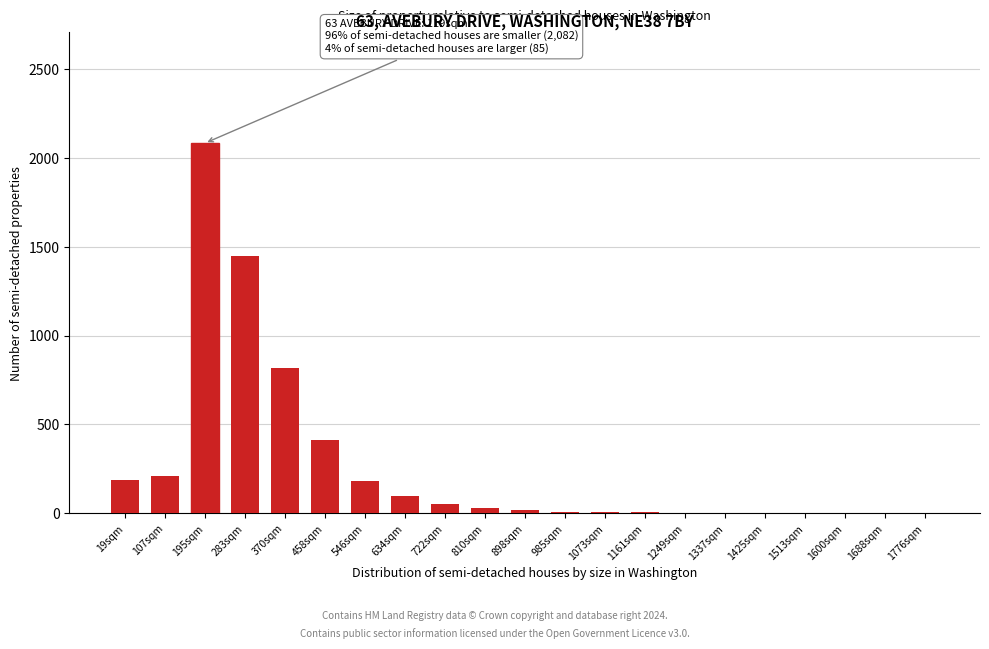

Which label corresponds to the largest value in the chart?

195sqm